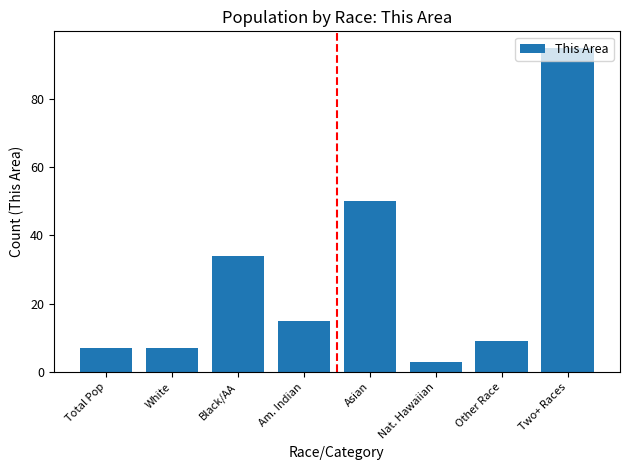

The value at Total Pop is 11. True or false?

False